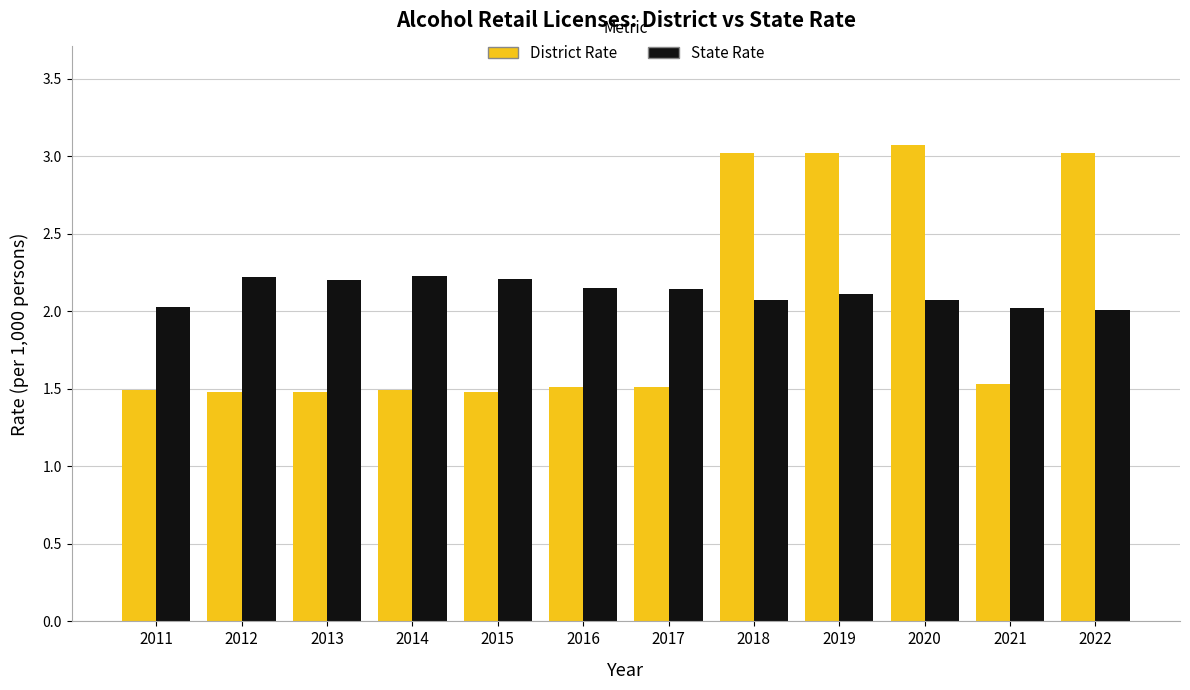

The District Rate series shows 1.5 at 2016. True or false?

True